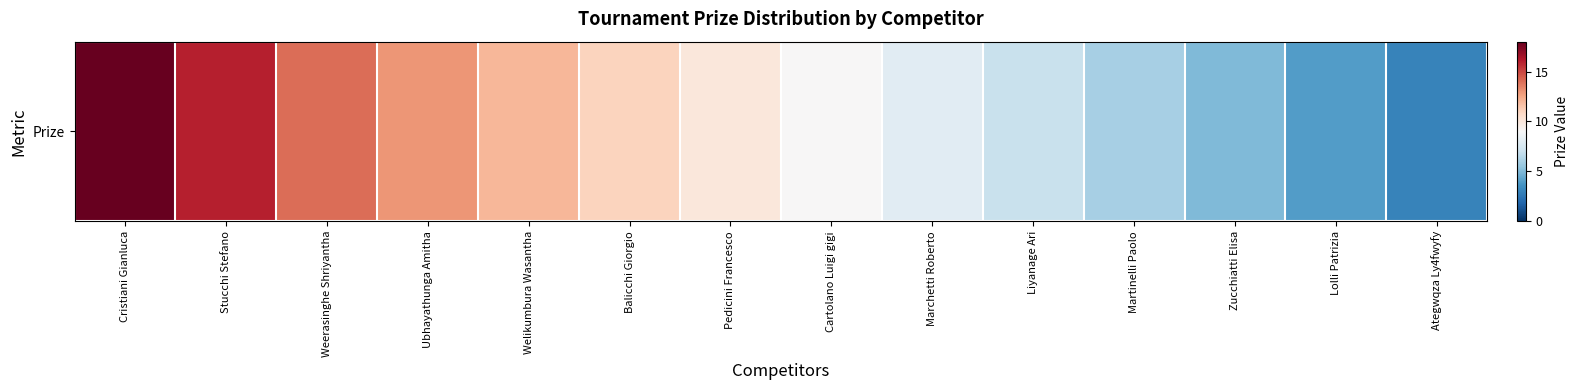

What is the average value?

10